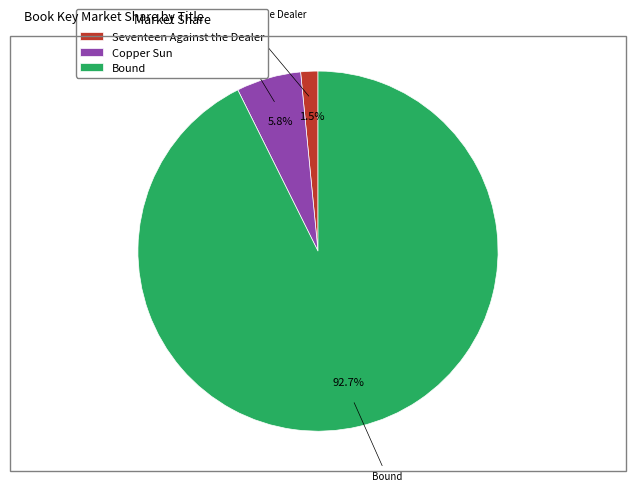

To the nearest percent, what is the average slice percentage?

33%